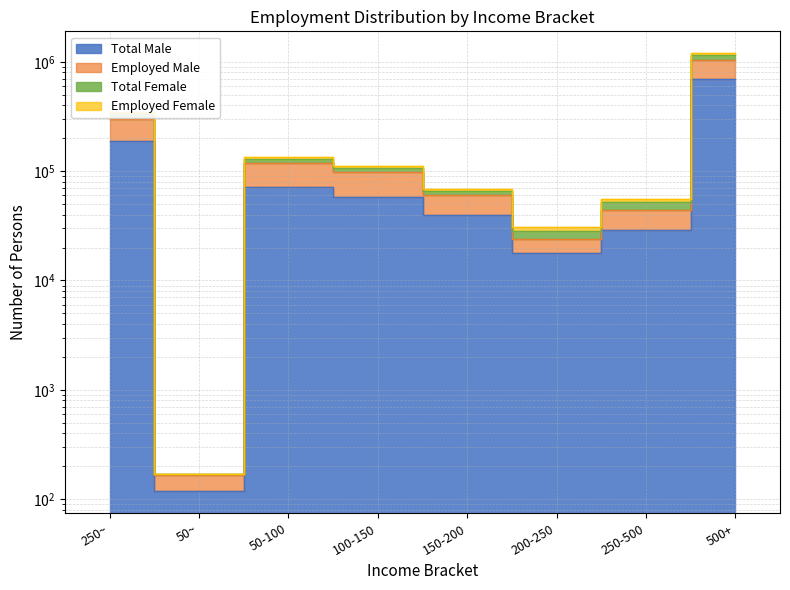

Where is Employed Female nearest to the value 573575?

250~